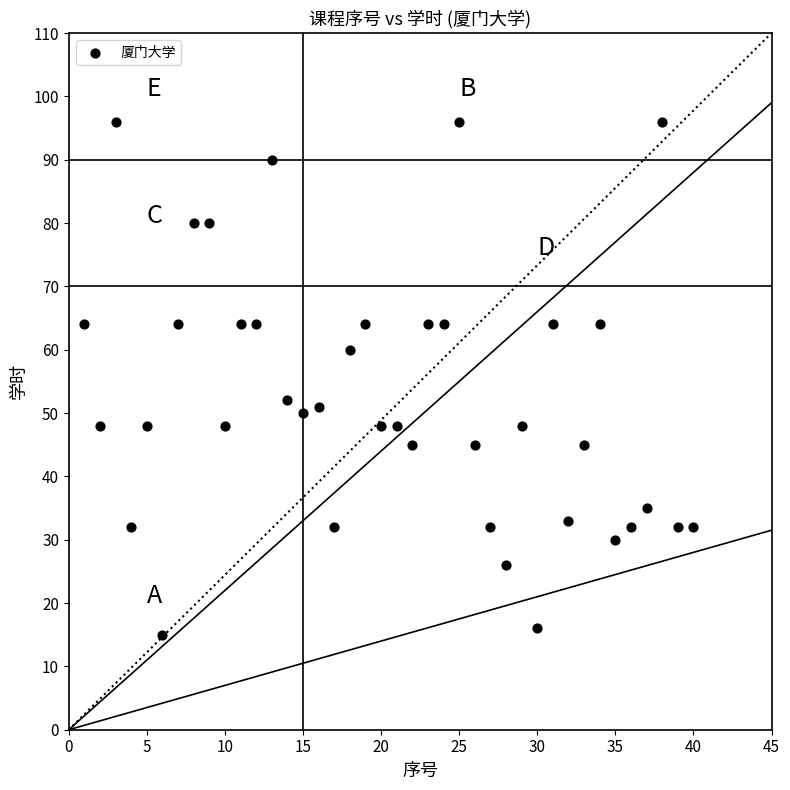

What is the range of X values (max minus min)?

39